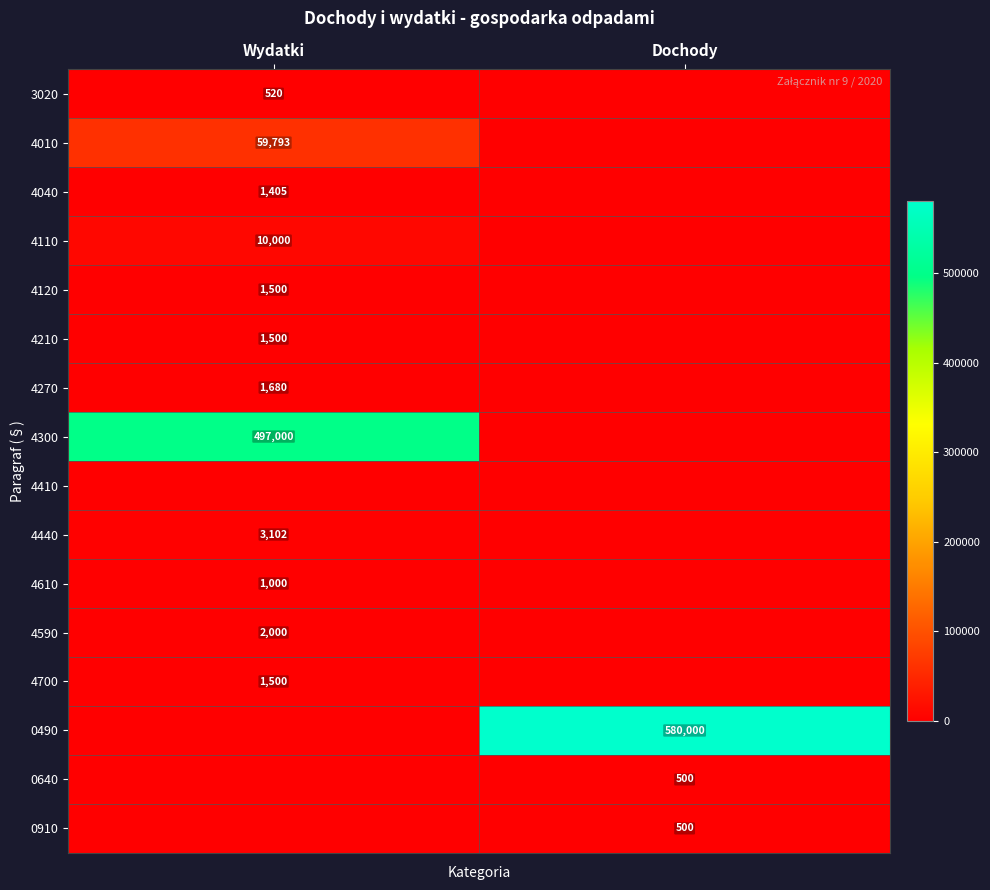

The value of 0490 at Dochody is 989462. True or false?

False